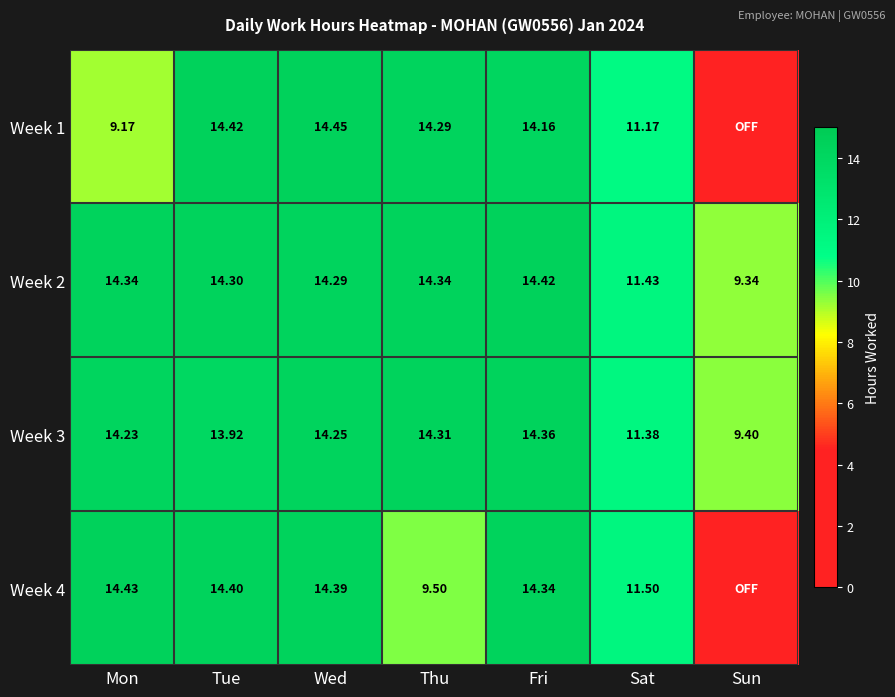

What is the difference between the Week 2 values at Tue and Sun?

5.0